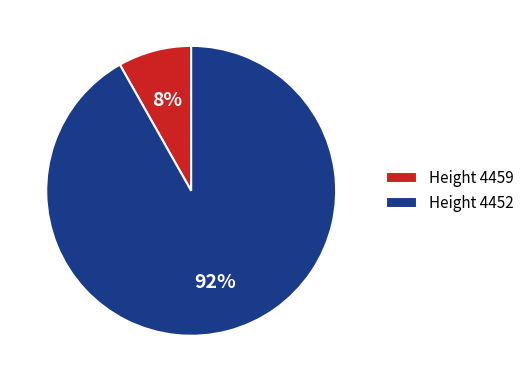

Rank the categories by value from lowest to highest.

Height 4459, Height 4452